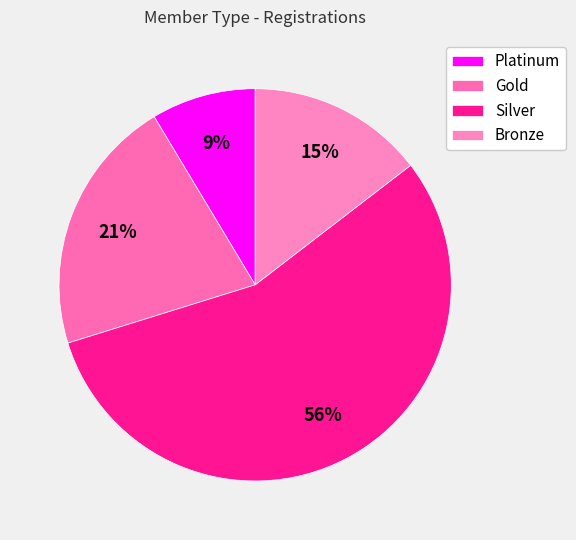

Which category has the biggest portion of the pie?

Silver